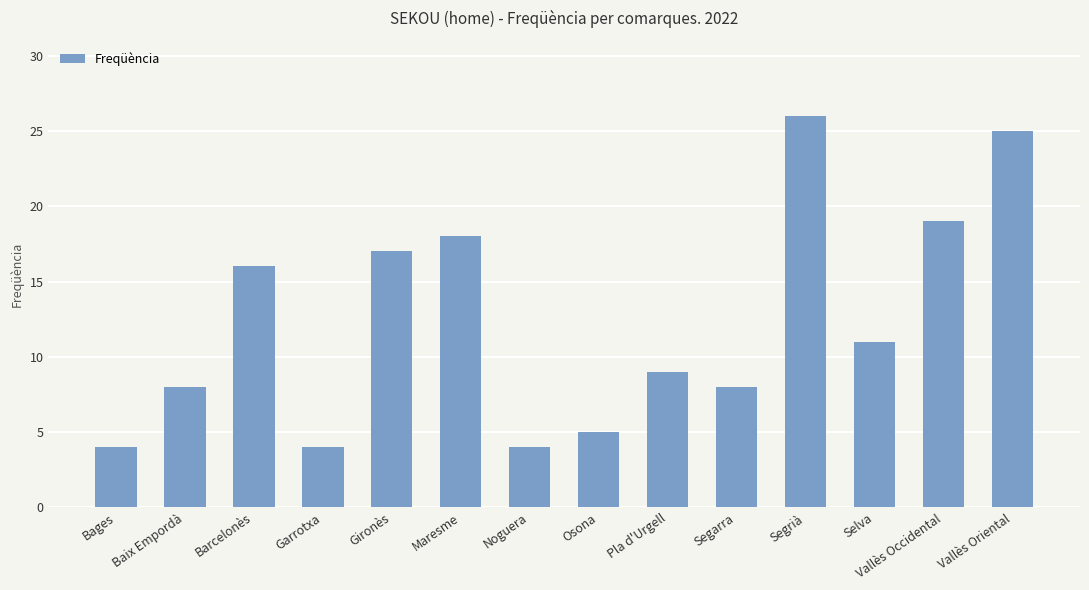

What is the label of the 1st bar from the left?

Bages